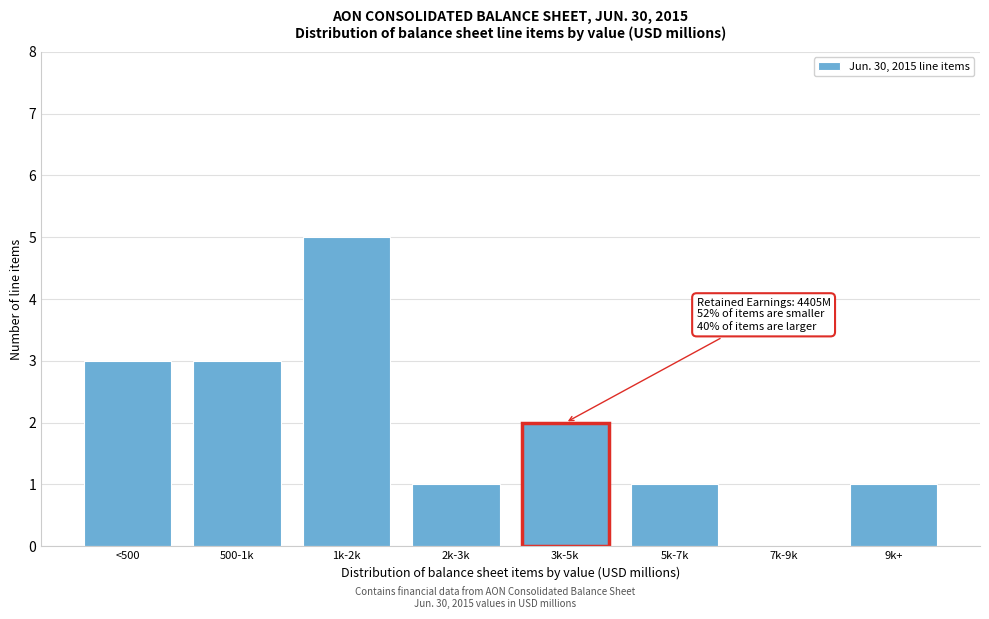

Reading left to right, transcribe all the data shown in this chart.

<500=3	500-1k=3	1k-2k=5	2k-3k=1	3k-5k=2	5k-7k=1	7k-9k=0	9k+=1